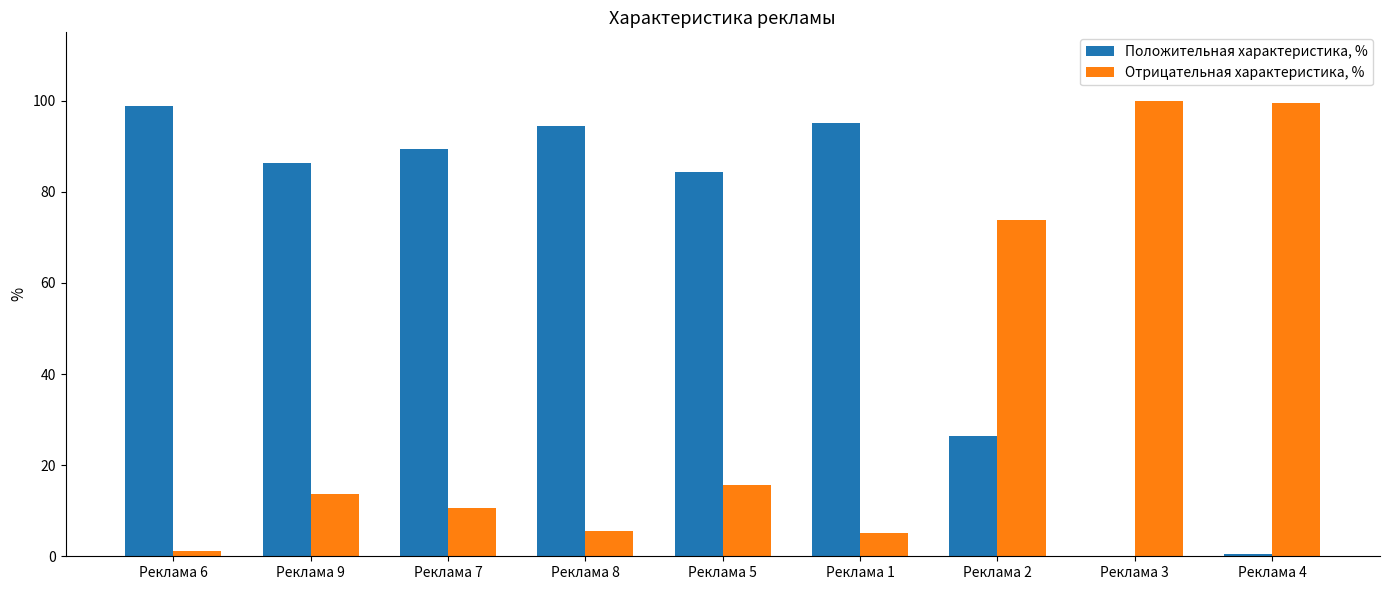

Which series has the largest total across all categories?

Положительная характеристика, %